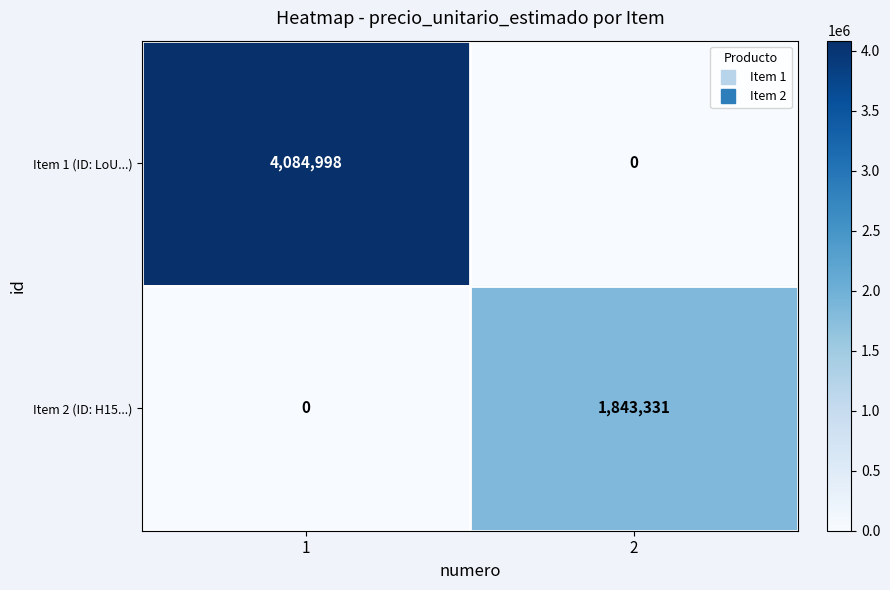

Reading left to right, list all the values displayed in this chart.

Item 1 (ID: LoU...): 1=4084998	2=0
Item 2 (ID: H15...): 1=0	2=1843331